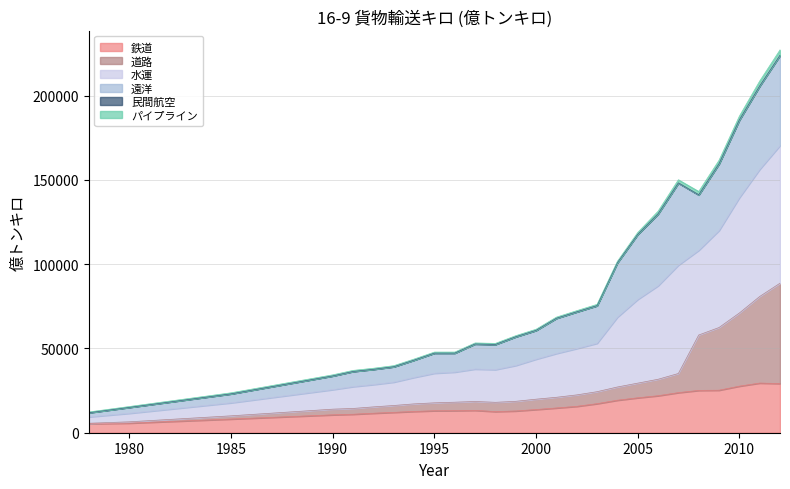

What is the minimum value for 鉄道?

5345.2